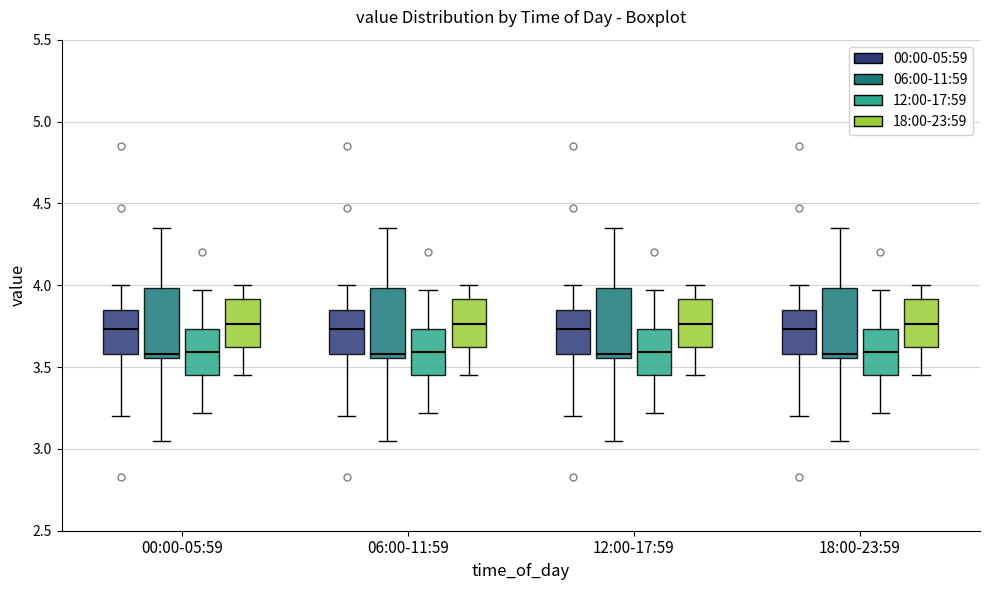

Reading left to right, read every box against the y-axis: the position of its median line, the range the box covers, and the ends of its whiskers. The values are not printed on the chart, so give them approximately, as read against the axis.

00:00-05:59 (00:00-05:59): median 3.75, box 3.60 to 3.85, whiskers 3.20 to 4.00
00:00-05:59 (06:00-11:59): median 3.60, box 3.55 to 4.00, whiskers 3.05 to 4.35
00:00-05:59 (12:00-17:59): median 3.60, box 3.45 to 3.75, whiskers 3.20 to 3.95
00:00-05:59 (18:00-23:59): median 3.75, box 3.65 to 3.90, whiskers 3.45 to 4.00
06:00-11:59 (00:00-05:59): median 3.75, box 3.60 to 3.85, whiskers 3.20 to 4.00
06:00-11:59 (06:00-11:59): median 3.60, box 3.55 to 4.00, whiskers 3.05 to 4.35
06:00-11:59 (12:00-17:59): median 3.60, box 3.45 to 3.75, whiskers 3.20 to 3.95
06:00-11:59 (18:00-23:59): median 3.75, box 3.65 to 3.90, whiskers 3.45 to 4.00
12:00-17:59 (00:00-05:59): median 3.75, box 3.60 to 3.85, whiskers 3.20 to 4.00
12:00-17:59 (06:00-11:59): median 3.60, box 3.55 to 4.00, whiskers 3.05 to 4.35
12:00-17:59 (12:00-17:59): median 3.60, box 3.45 to 3.75, whiskers 3.20 to 3.95
12:00-17:59 (18:00-23:59): median 3.75, box 3.65 to 3.90, whiskers 3.45 to 4.00
18:00-23:59 (00:00-05:59): median 3.75, box 3.60 to 3.85, whiskers 3.20 to 4.00
18:00-23:59 (06:00-11:59): median 3.60, box 3.55 to 4.00, whiskers 3.05 to 4.35
18:00-23:59 (12:00-17:59): median 3.60, box 3.45 to 3.75, whiskers 3.20 to 3.95
18:00-23:59 (18:00-23:59): median 3.75, box 3.65 to 3.90, whiskers 3.45 to 4.00